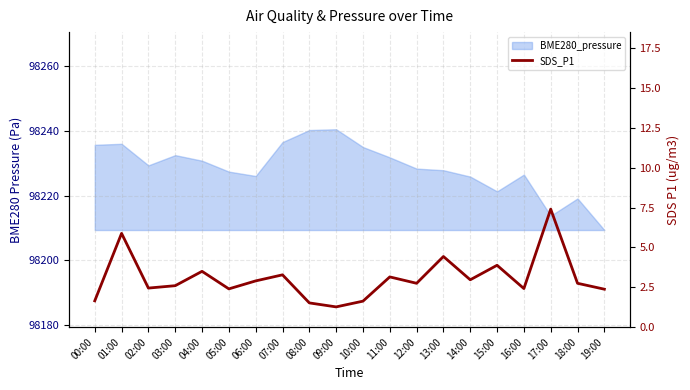

What is the average value?

3.1